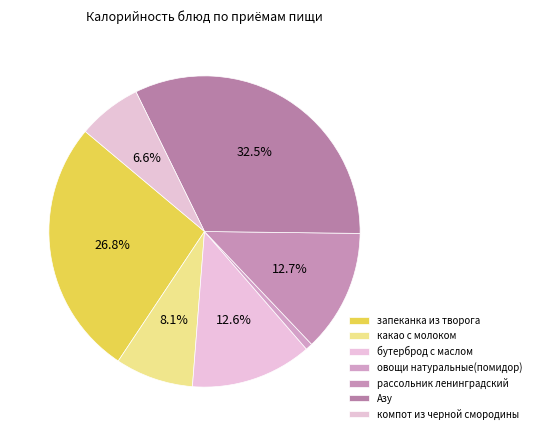

Which slice is the largest?

Азу